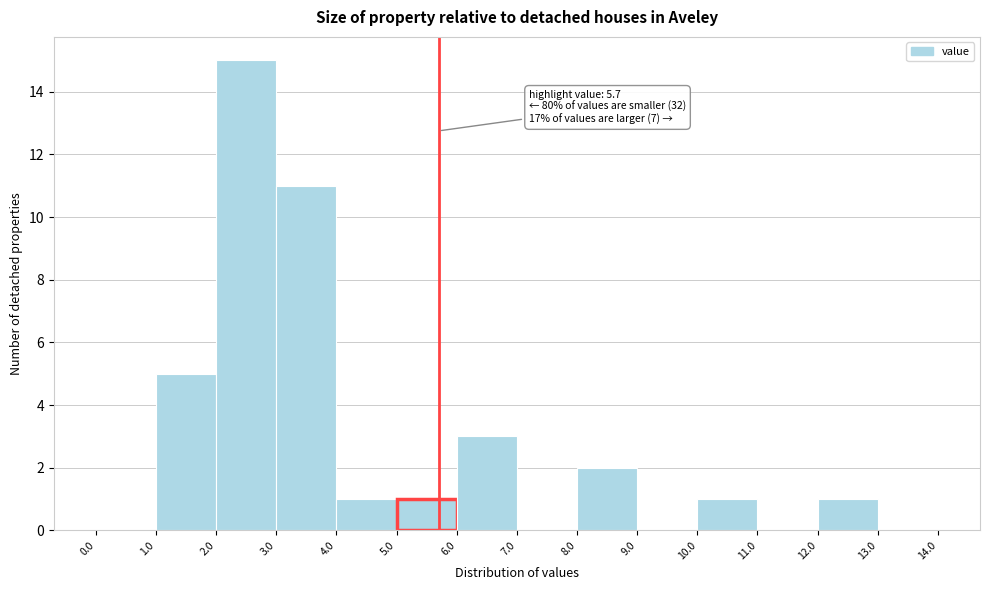

Over which range of the x-axis is the bar tallest?

2.0 to 3.0